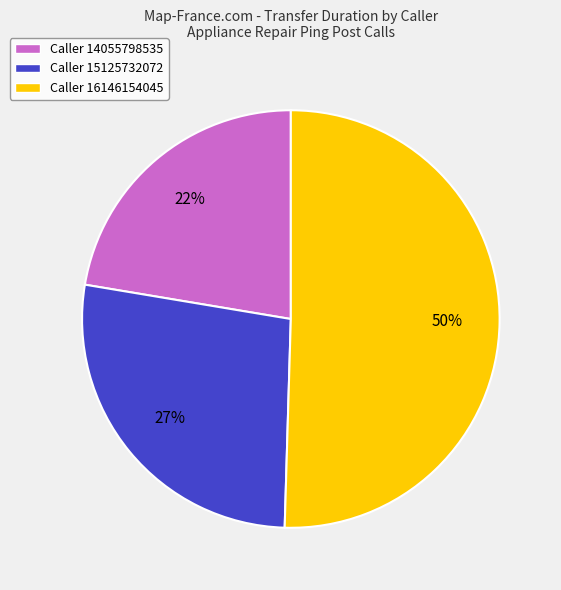

How many segments does this pie chart have?

3